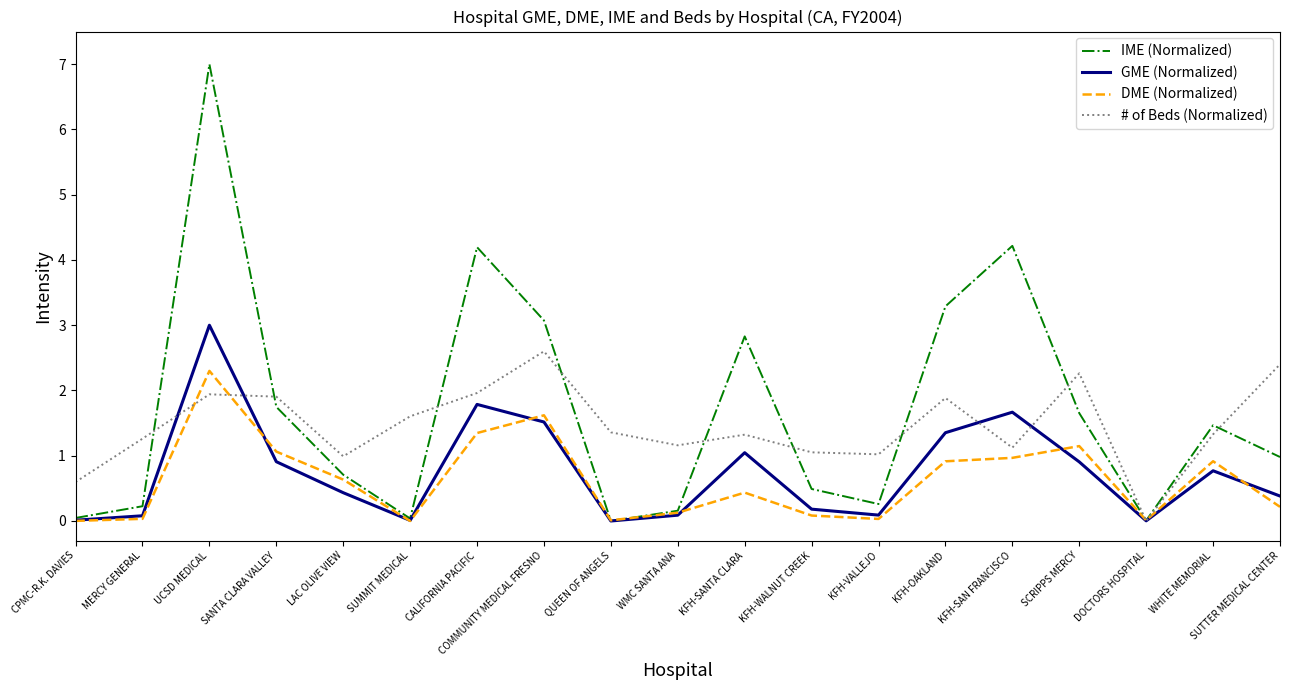

At which category is the sum across all series the highest?

UCSD MEDICAL